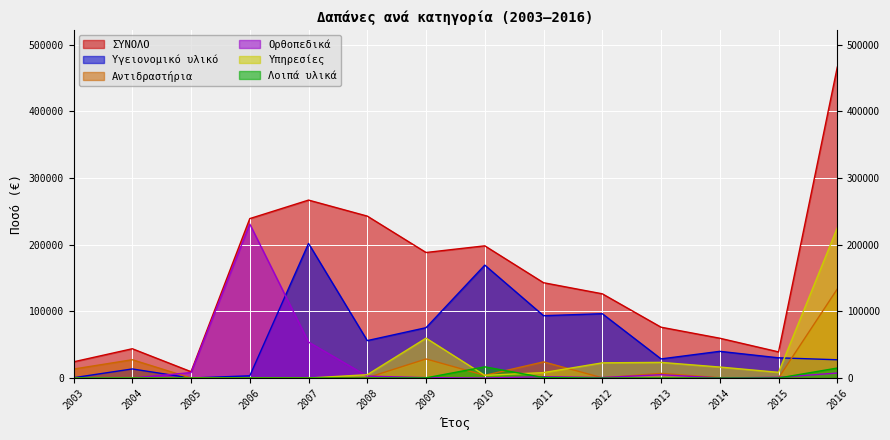

Which category has the lowest value in the Ορθοπεδικά series?

2003